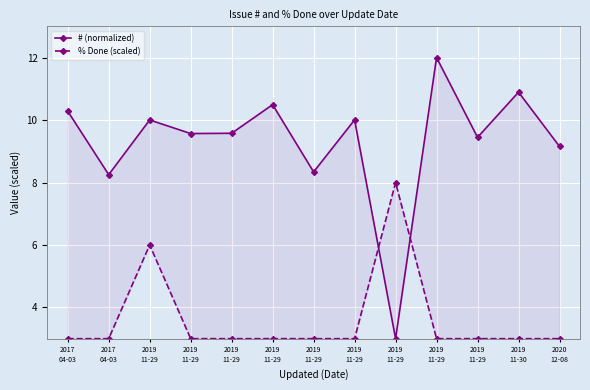

Which category has the highest value in the # (normalized) series?

2019
11-29